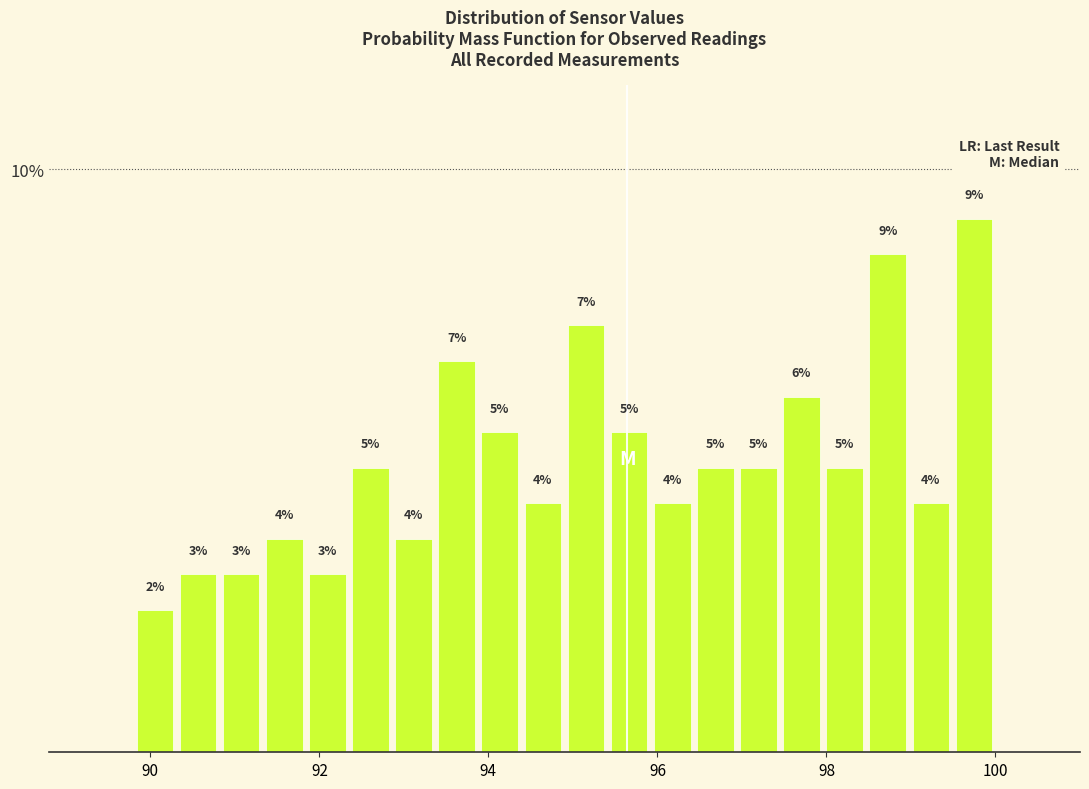

Read against the x-axis, roughly where is the centre of the tallest bar?

99.8